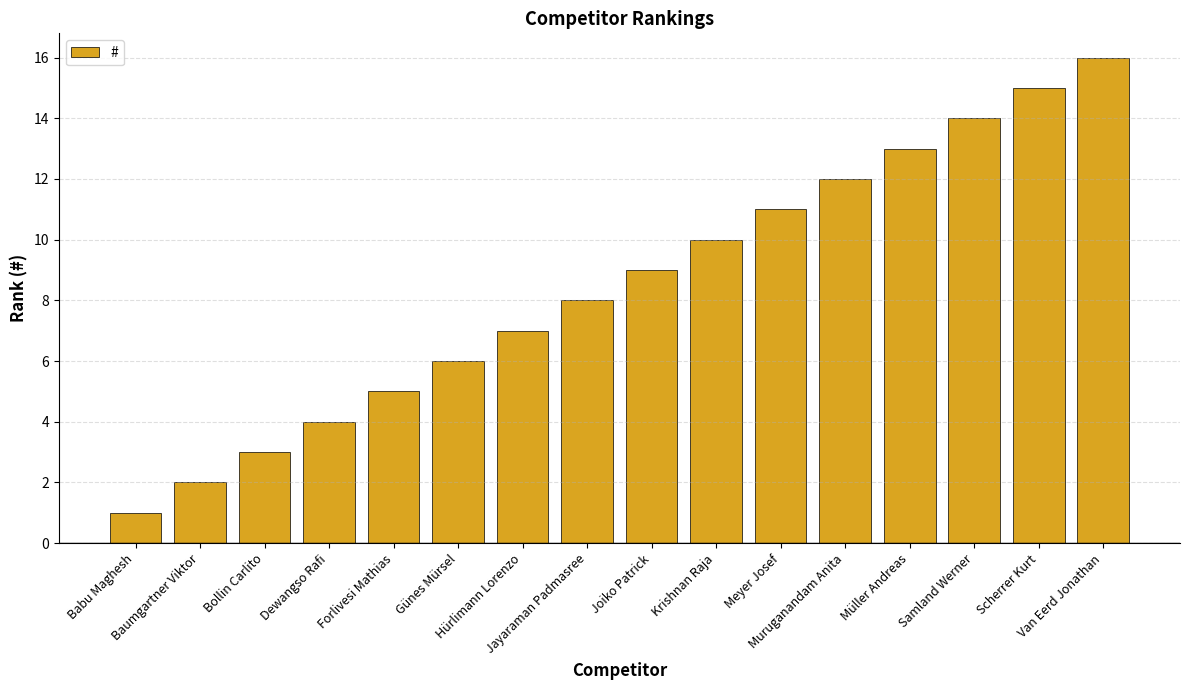

Which category has the lowest value across all series?

Babu Maghesh